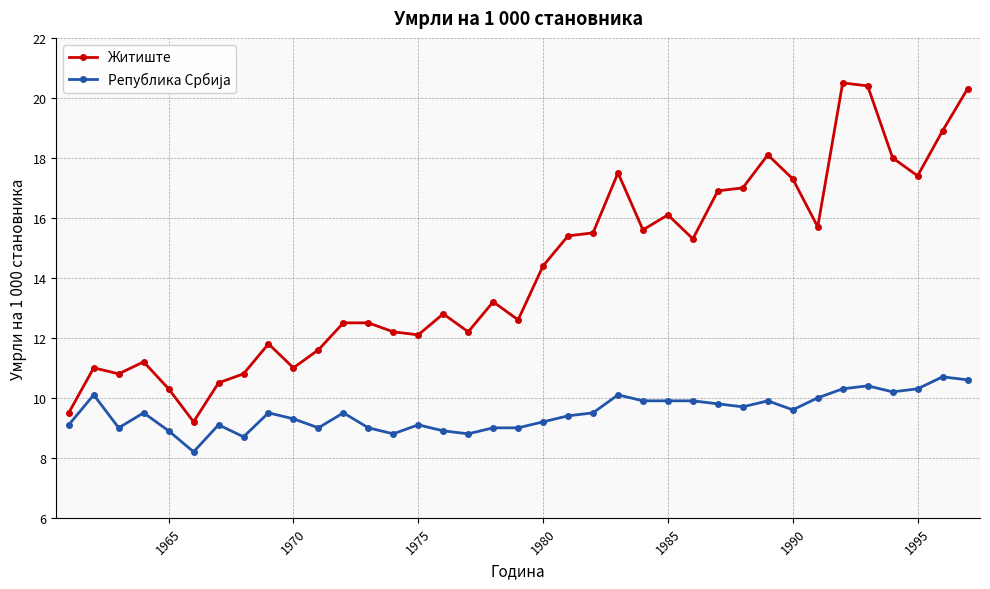

Is this an area chart (filled region under the line)?

No